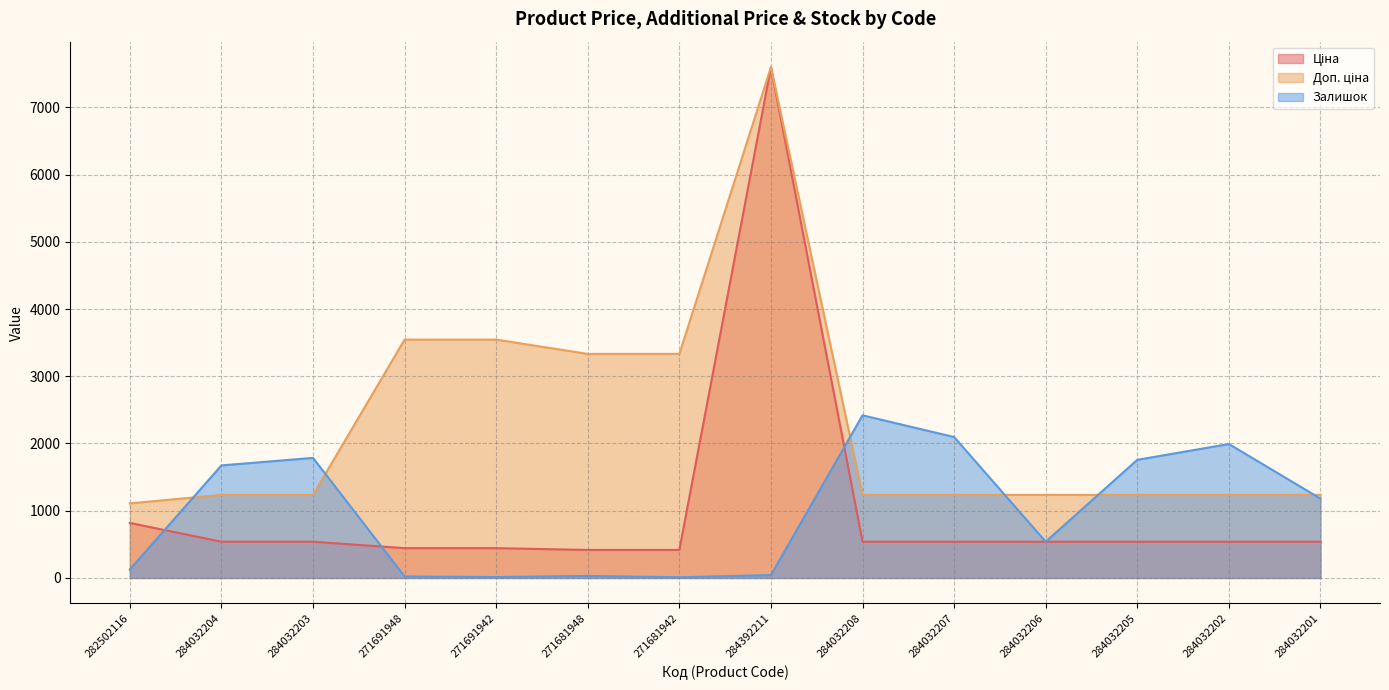

Where is Доп. ціна nearest to the value 4352?

271691948